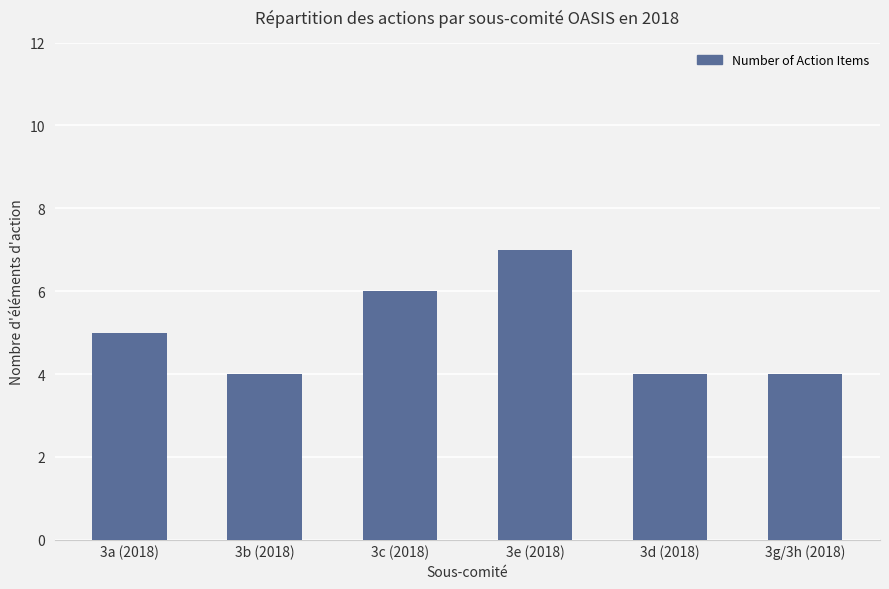

What is the approximate value at 3c (2018)?

6